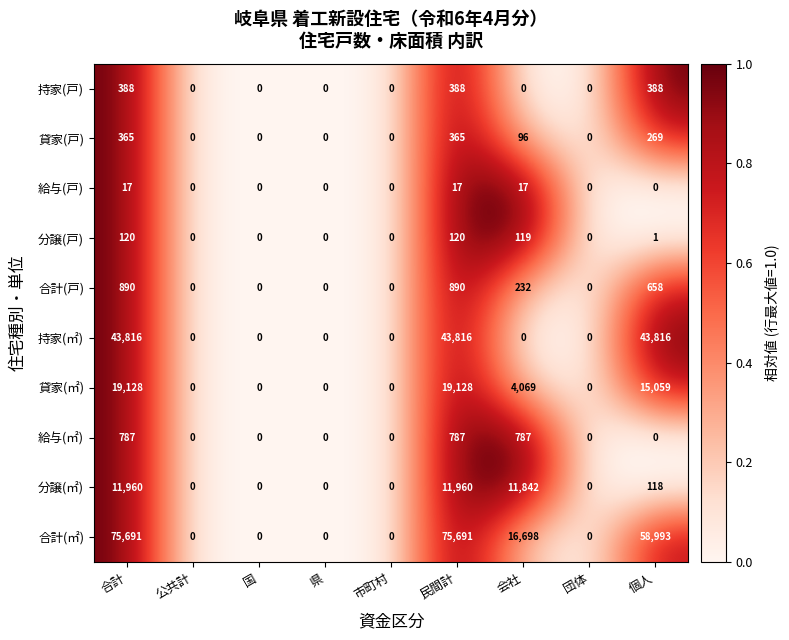

List the series in order of their peak value, lowest first.

給与(戸), 分譲(戸), 貸家(戸), 持家(戸), 給与(㎡), 合計(戸), 分譲(㎡), 貸家(㎡), 持家(㎡), 合計(㎡)